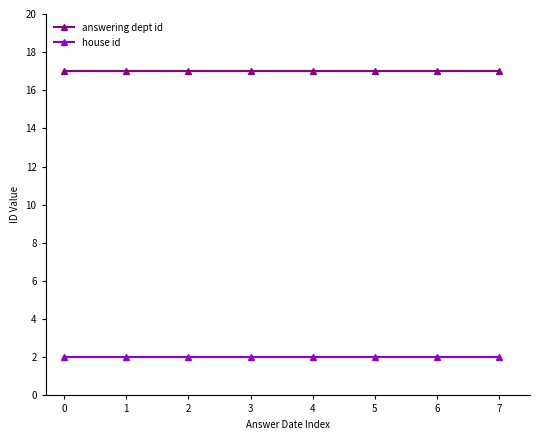

Rank the series by their maximum value, from highest to lowest.

answering dept id, house id